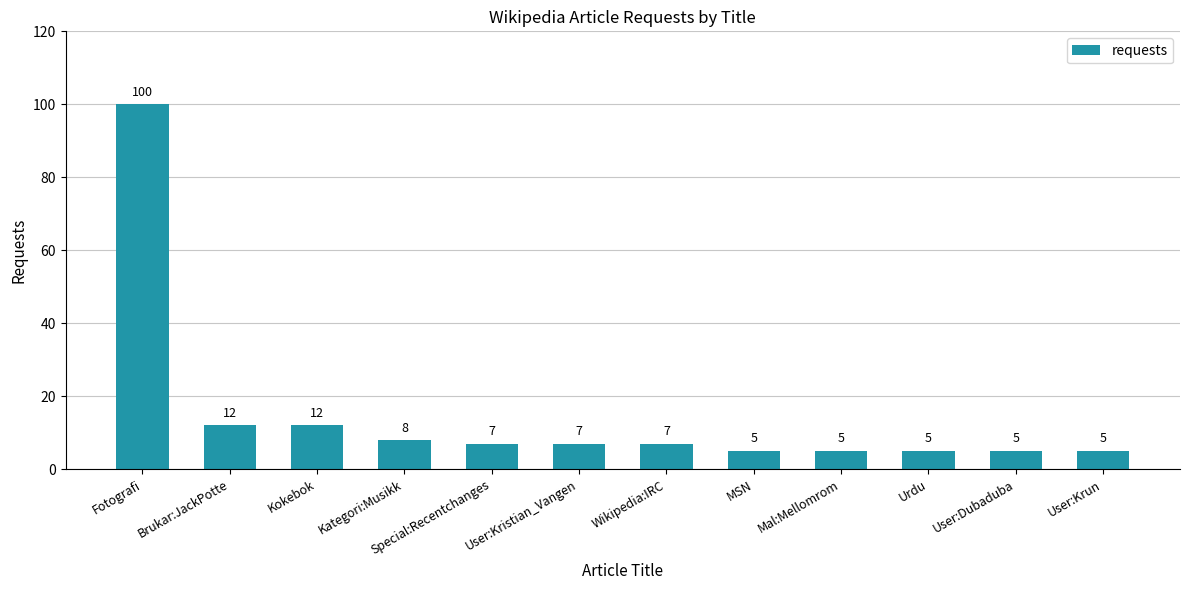

What is the sum of all values?

178